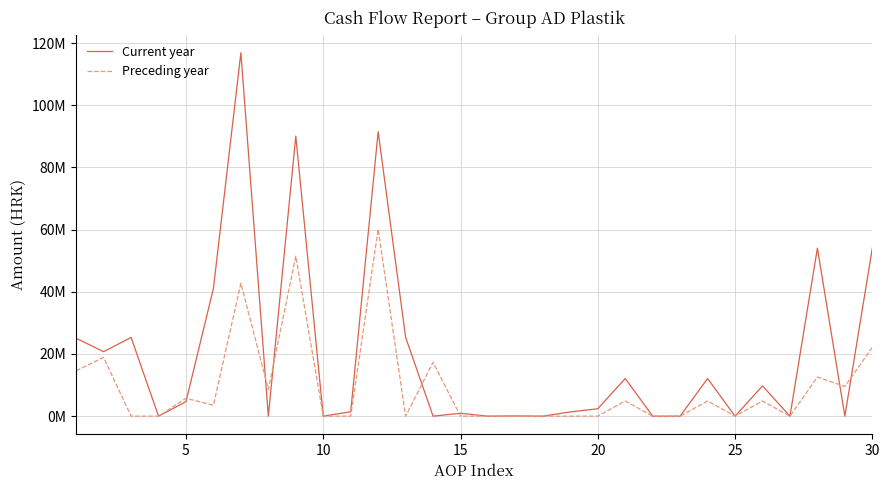

Does the chart have visible grid lines?

Yes